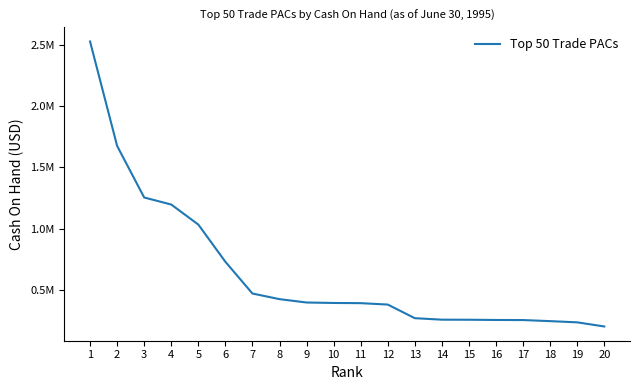

What is the value of the 17th point from the left?

254276